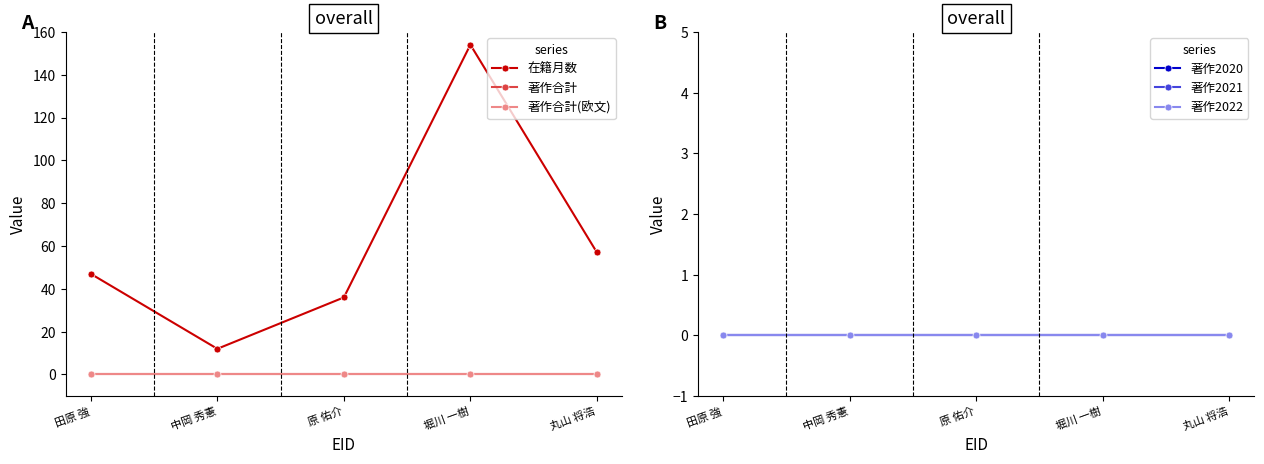

Reading left to right, list all the values displayed in this chart.

在籍月数: 47	12	36	154	57
著作合計: 0	0	0	0	0
著作合計(欧文): 0	0	0	0	0
著作2020: 0	0	0	0	0
著作2021: 0	0	0	0	0
著作2022: 0	0	0	0	0